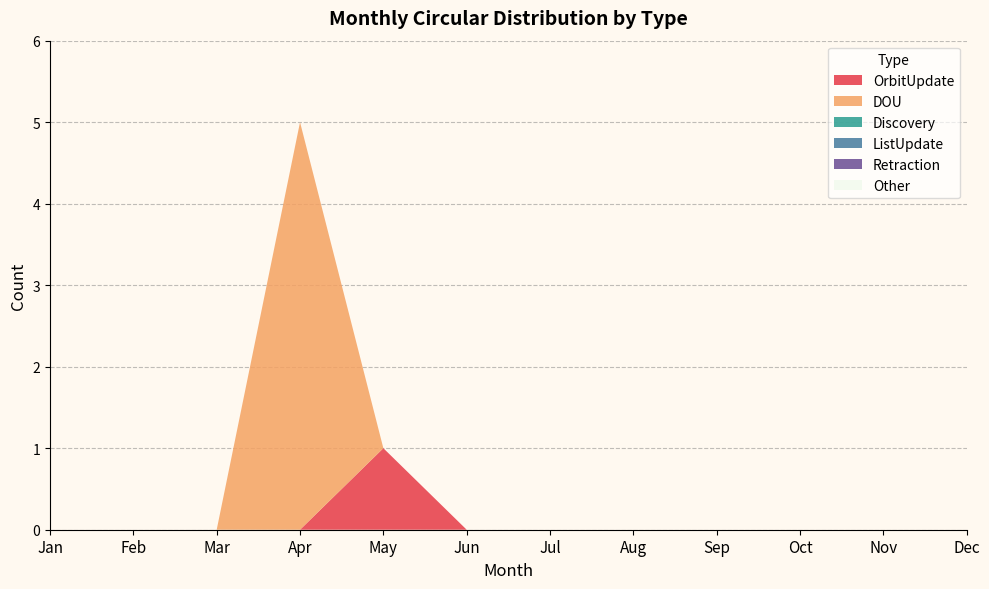

Reading right to left, list all the values displayed in this chart.

OrbitUpdate: 0	0	0	0	0	0	0	1	0	0	0	0
DOU: 0	0	0	0	0	0	0	0	5	0	0	0
Discovery: 0	0	0	0	0	0	0	0	0	0	0	0
ListUpdate: 0	0	0	0	0	0	0	0	0	0	0	0
Retraction: 0	0	0	0	0	0	0	0	0	0	0	0
Other: 0	0	0	0	0	0	0	0	0	0	0	0